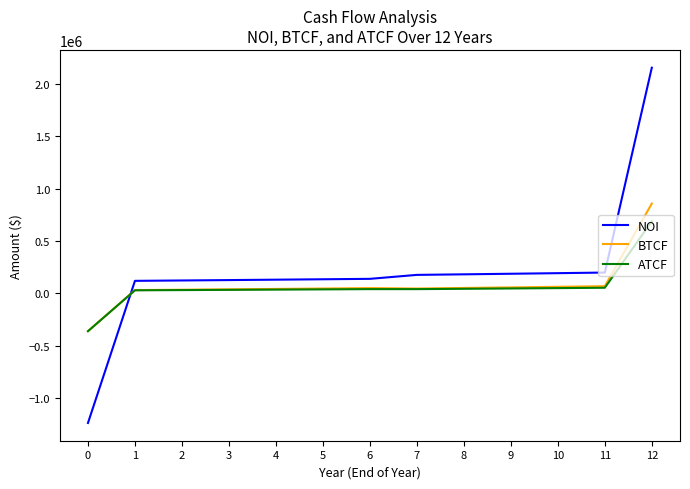

At which category is the sum across all series the highest?

12